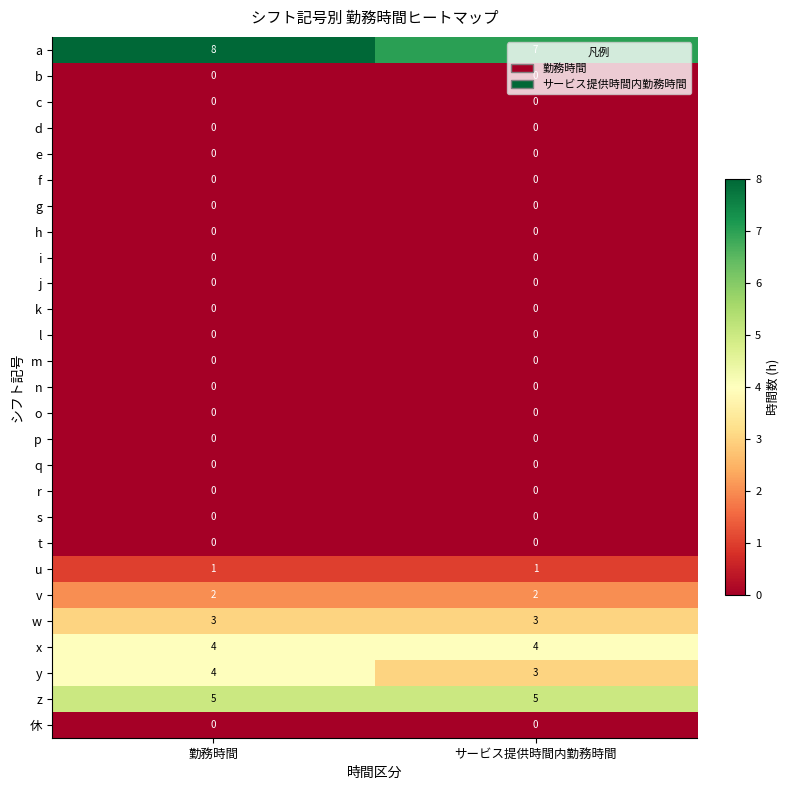

What is the greatest value displayed?

8